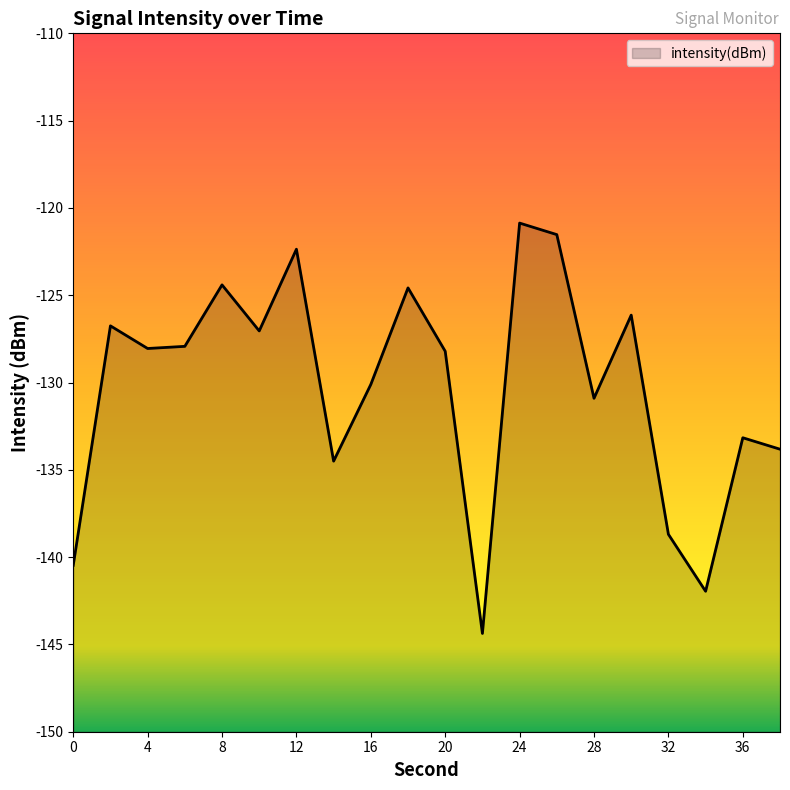

Count the number of values greater than -128.

9